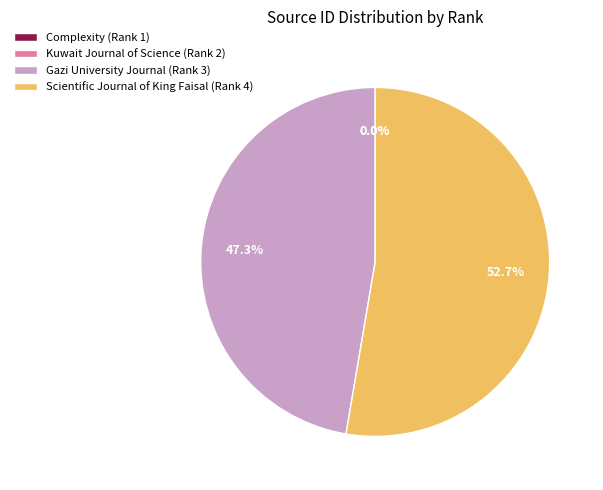

Does Scientific Journal of King Faisal (Rank 4) represent more than half of the total?

Yes